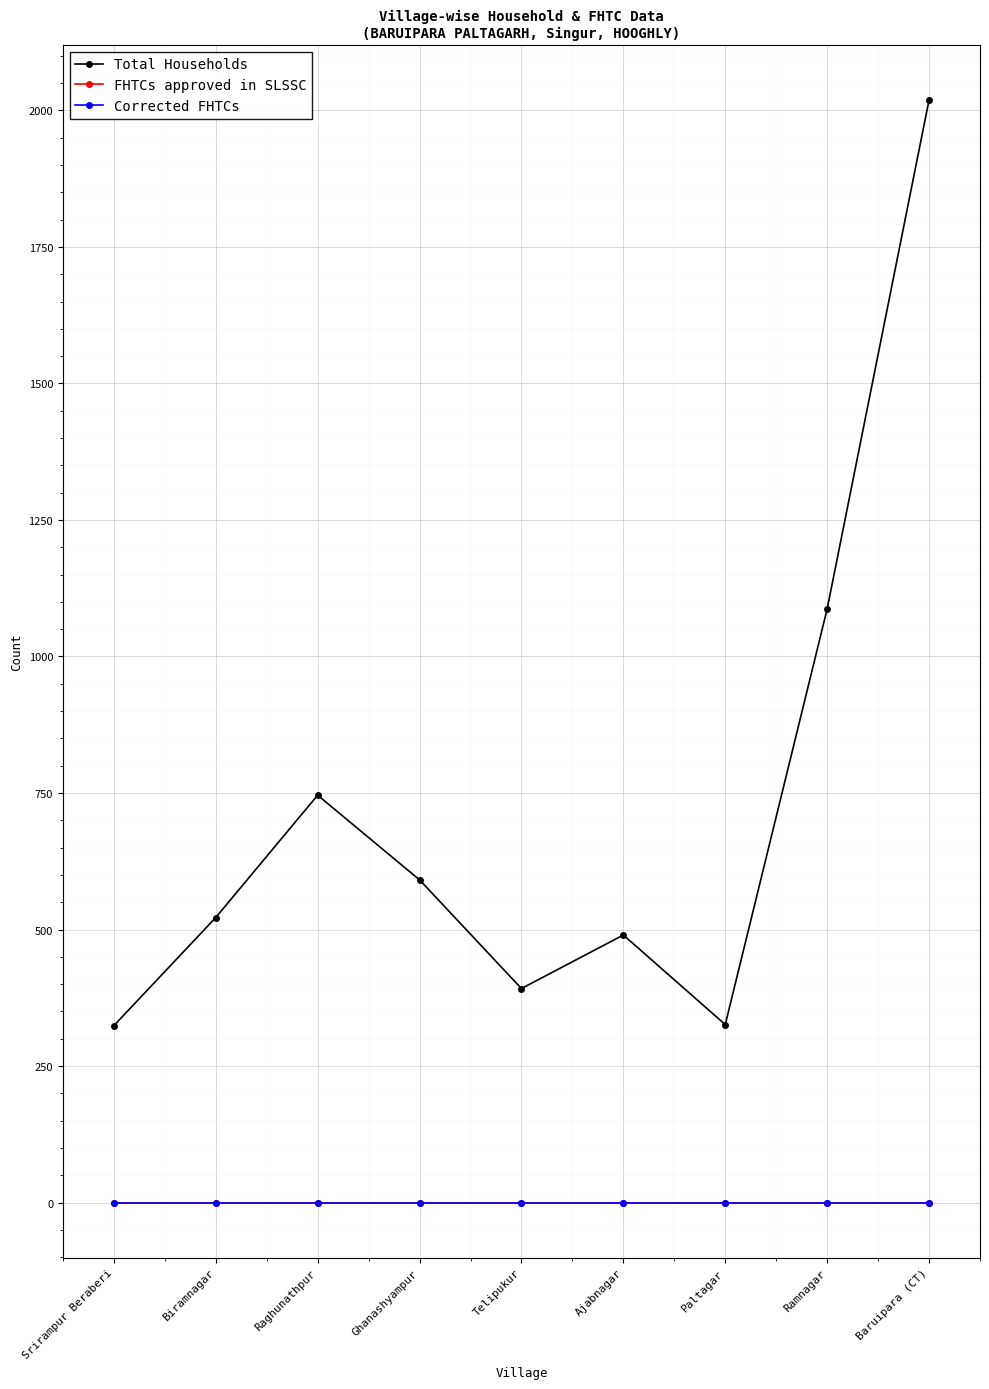

What is the label of the 8th point from the left?

Ramnagar